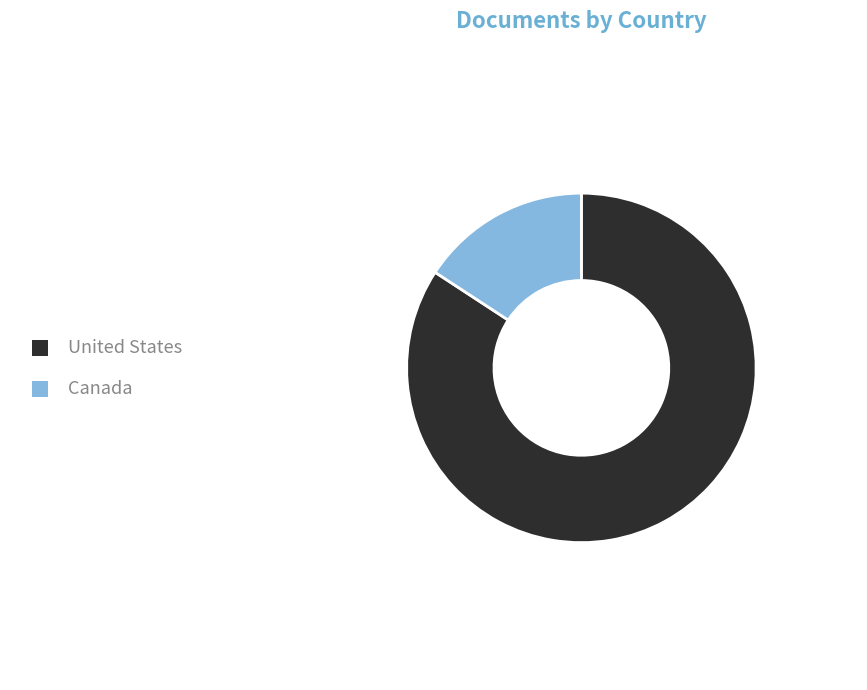

What is the ratio of the value at Canada to the value at United States?

0.2